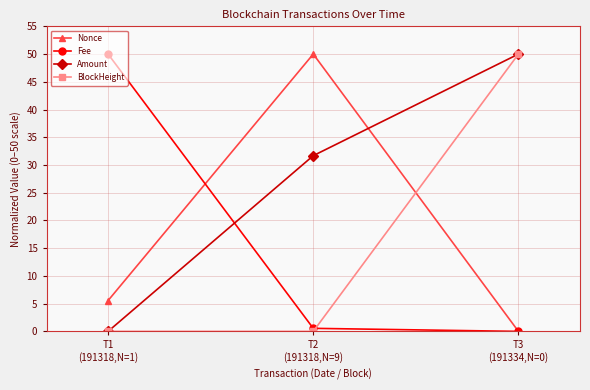

Does the chart display data point markers on the line(s)?

Yes